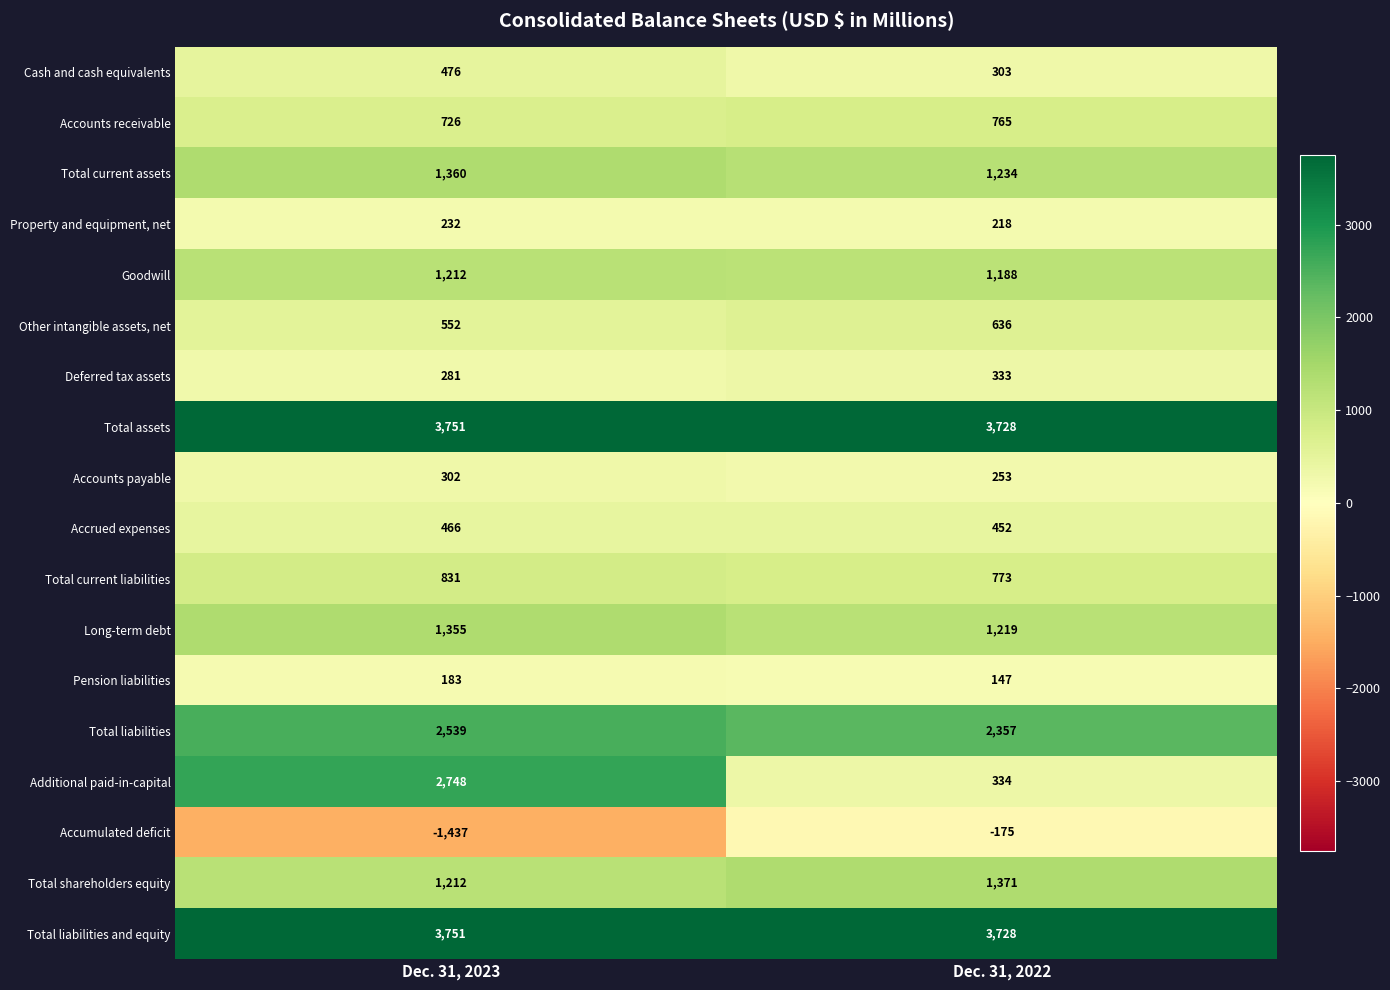

Where is Accounts payable nearest to the value 277?

Dec. 31, 2022